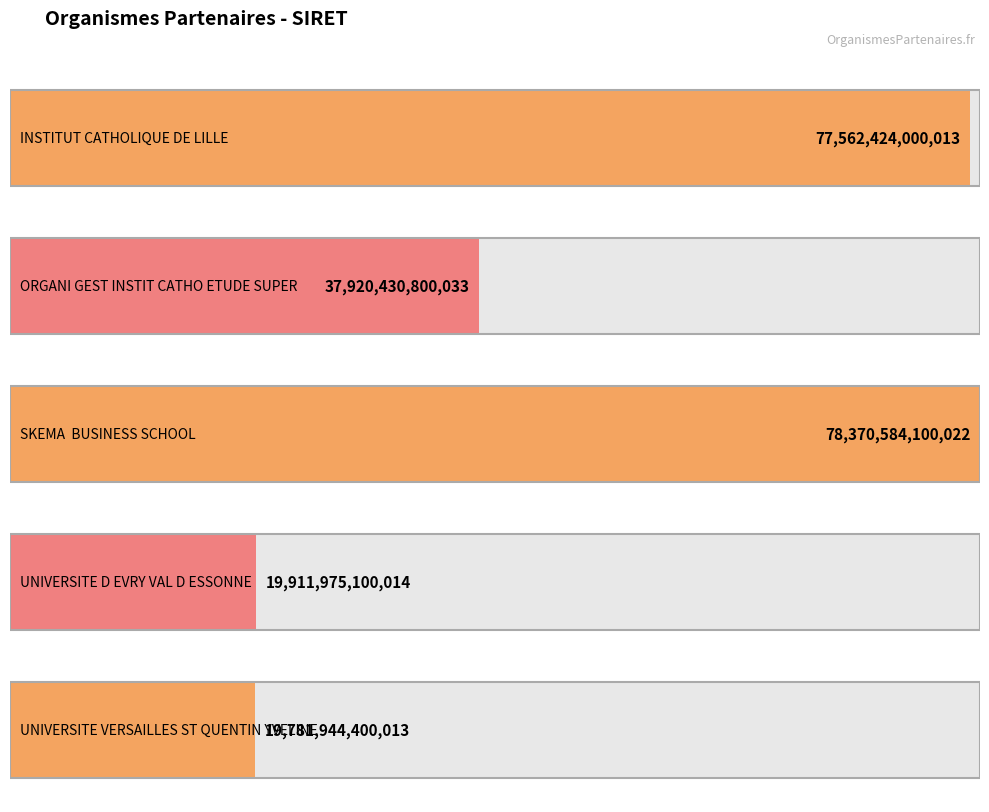

Rank the categories by value from highest to lowest.

SKEMA  BUSINESS SCHOOL, INSTITUT CATHOLIQUE DE LILLE, ORGANI GEST INSTIT CATHO ETUDE SUPER, UNIVERSITE D EVRY VAL D ESSONNE, UNIVERSITE VERSAILLES ST QUENTIN YVELINE